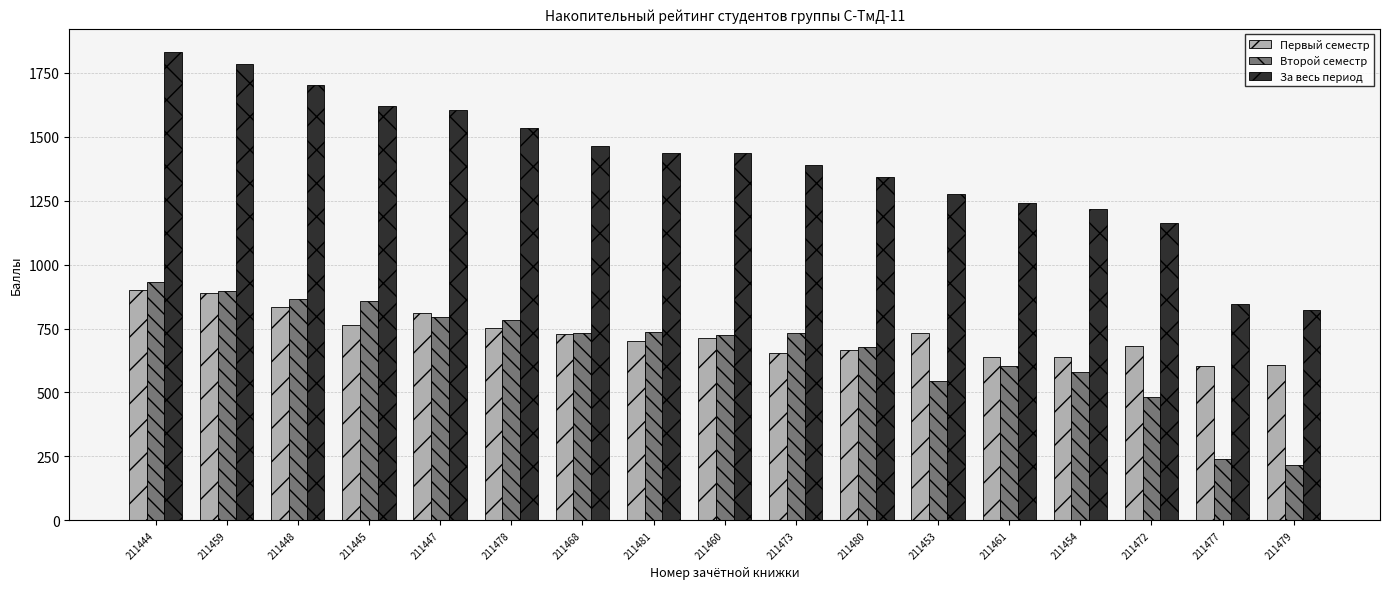

At how many categories does at least one series exceed 389?

17